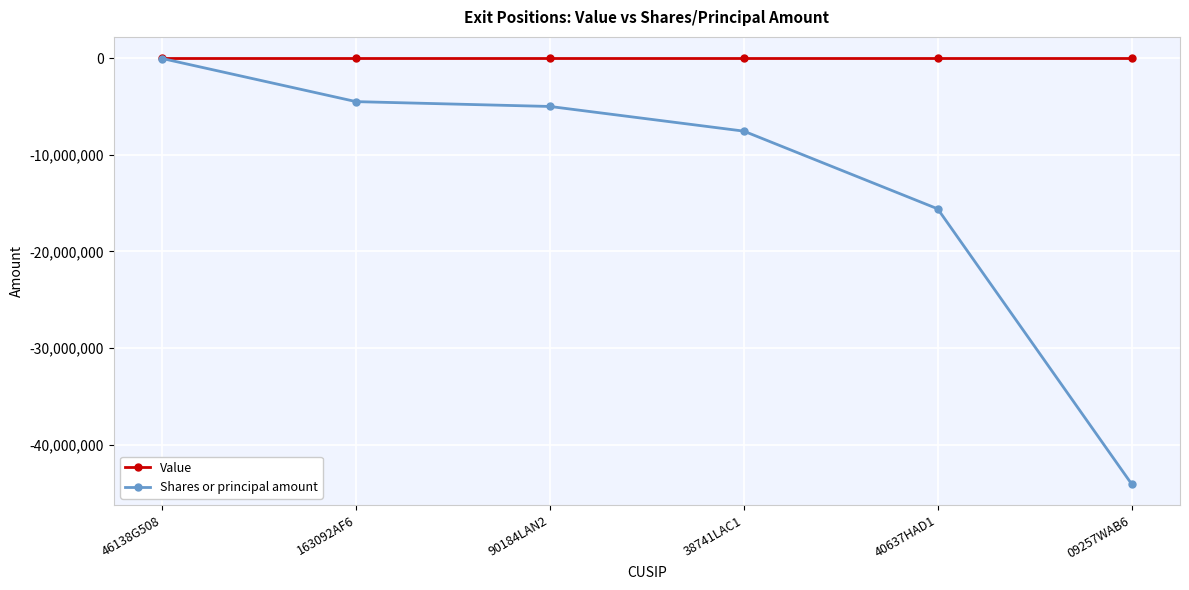

Reading left to right, what are all the values shown in this chart?

Value: 46138G508=0	163092AF6=0	90184LAN2=0	38741LAC1=0	40637HAD1=0	09257WAB6=0
Shares or principal amount: 46138G508=-35635	163092AF6=-4500000	90184LAN2=-5000000	38741LAC1=-7554000	40637HAD1=-15600000	09257WAB6=-44075000